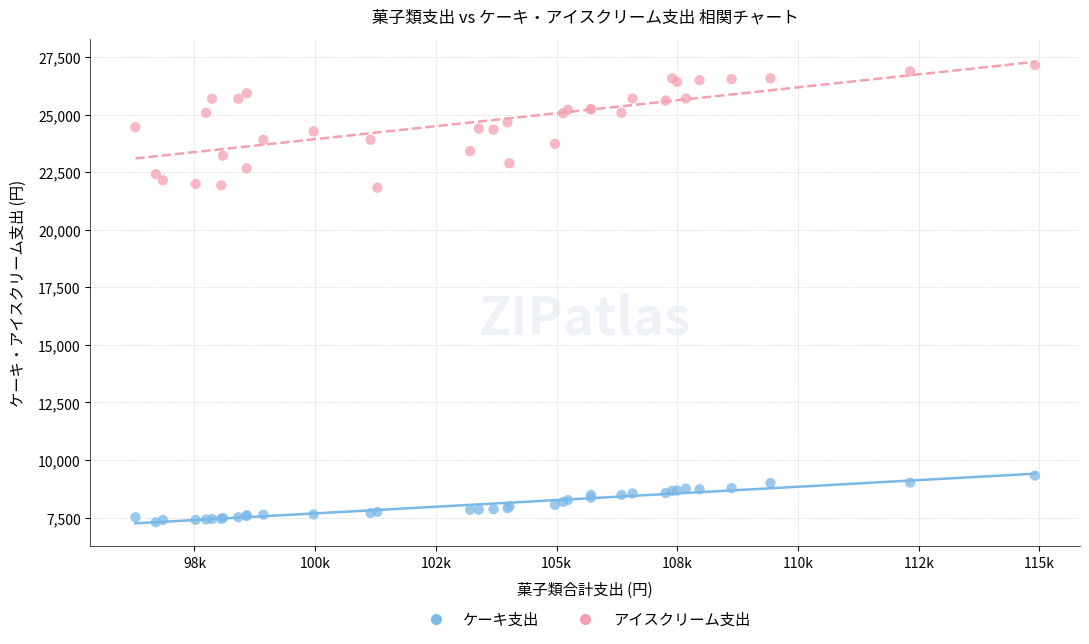

What are all the series names shown in the legend?

ケーキ支出, アイスクリーム支出